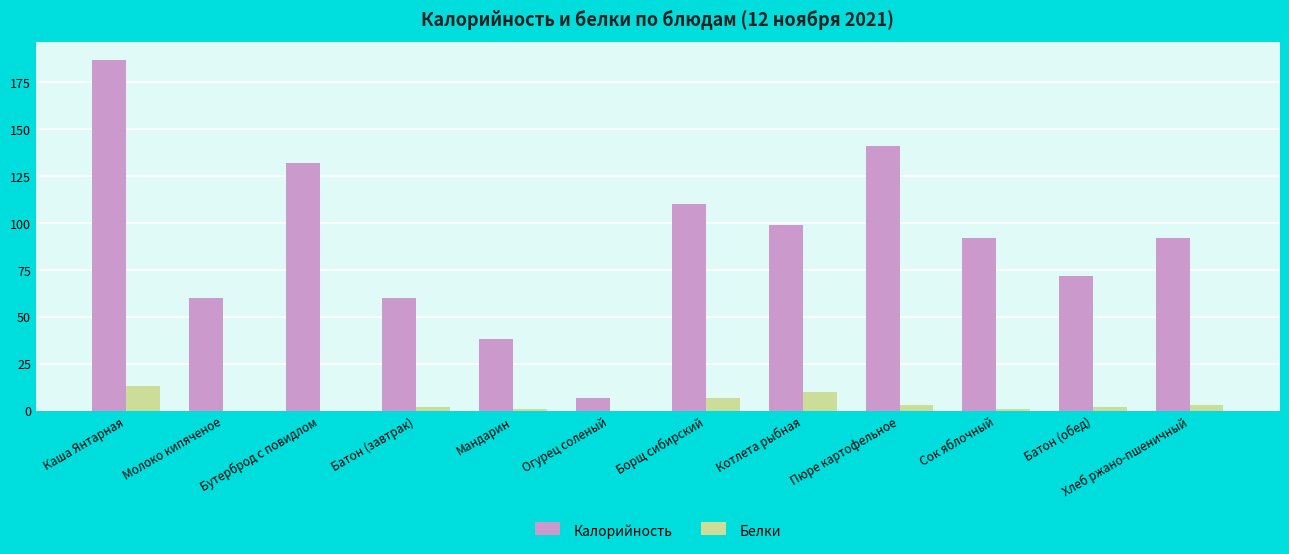

Count the number of data series in this chart.

2